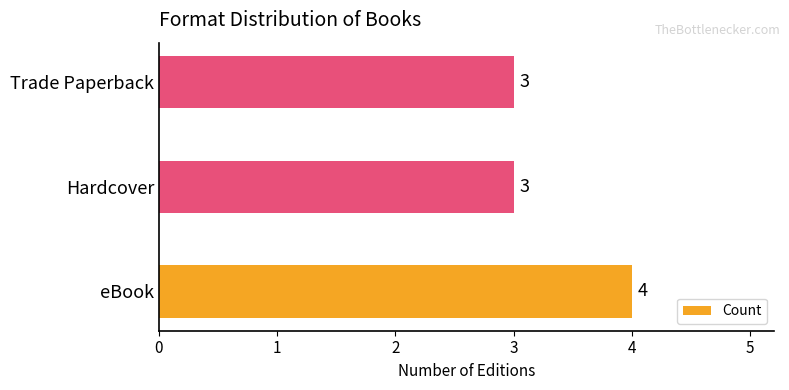

What is the sum of all values?

10